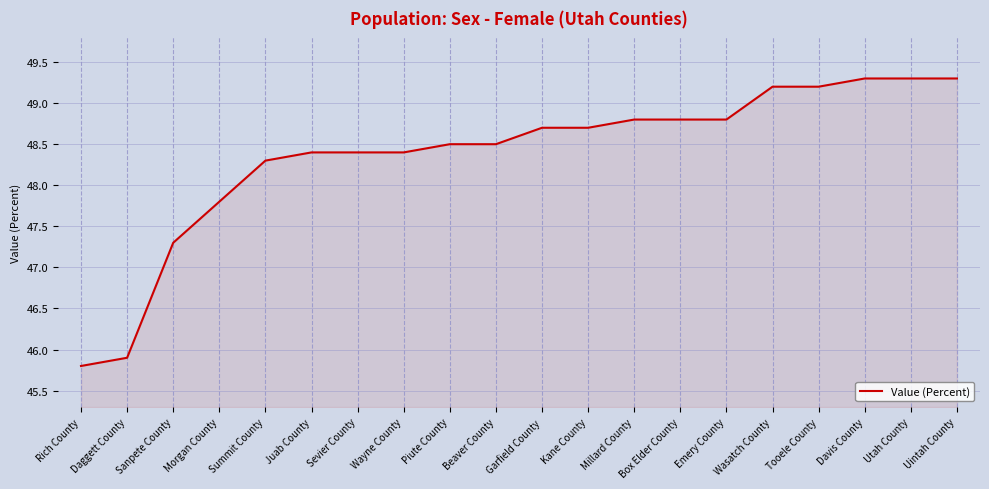

What is the label of the 18th point from the left?

Davis County